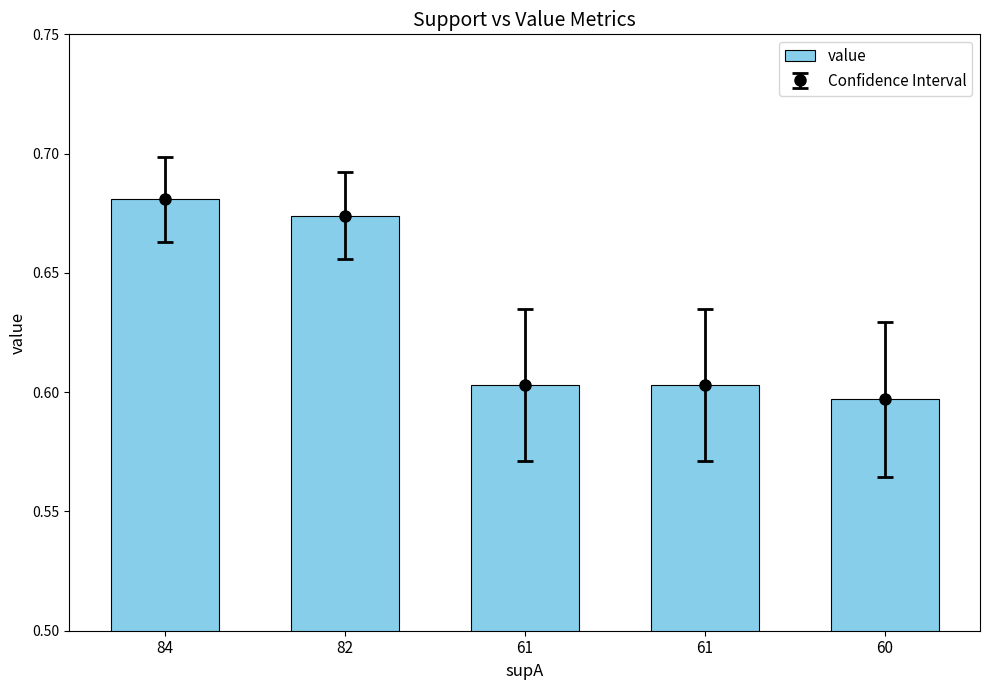

What is the value of the 2nd bar from the left?

0.7